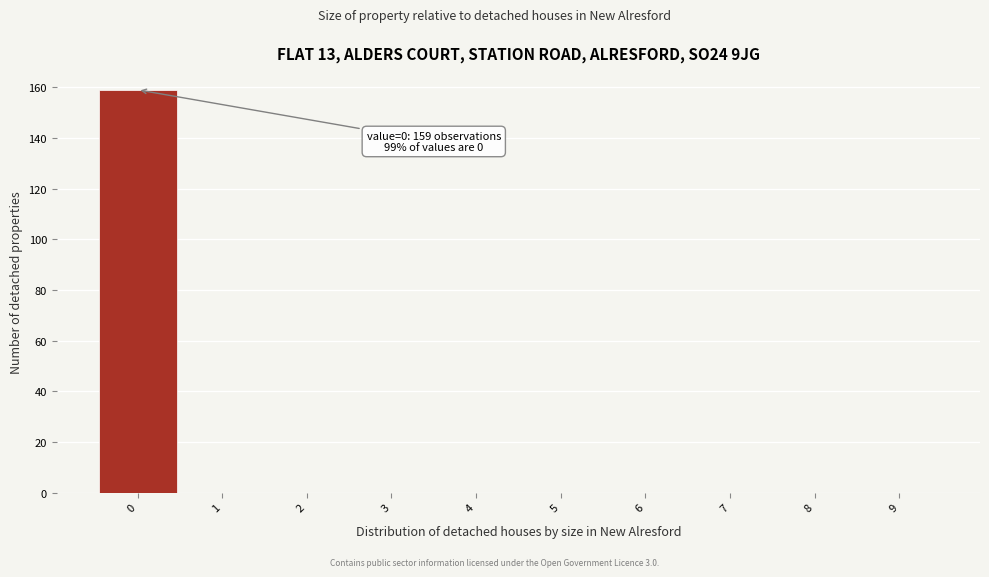

Over which range of the x-axis is the bar tallest?

-0.5 to 0.5